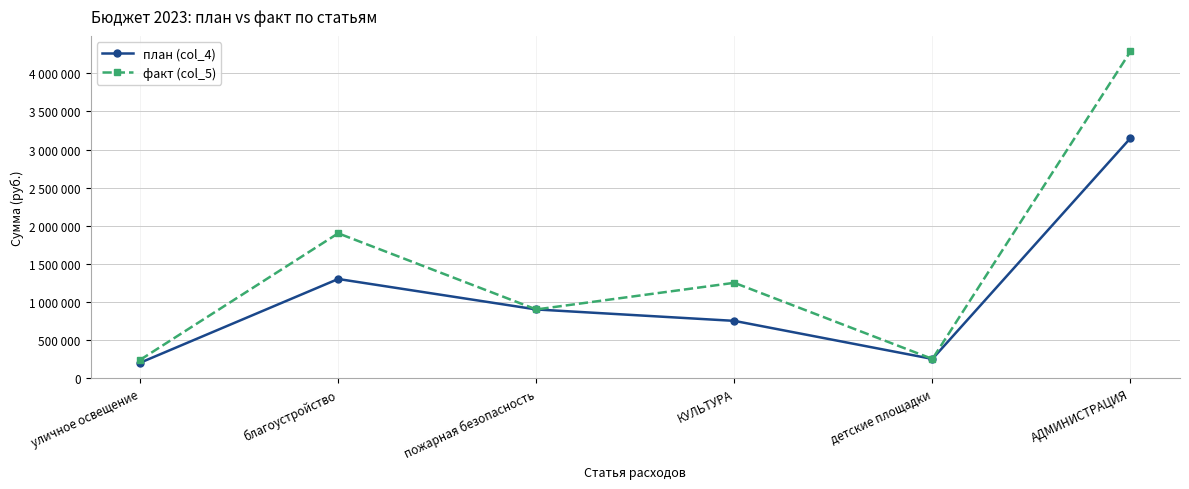

At which label is факт (col_5) closest to 2263000?

благоустройство